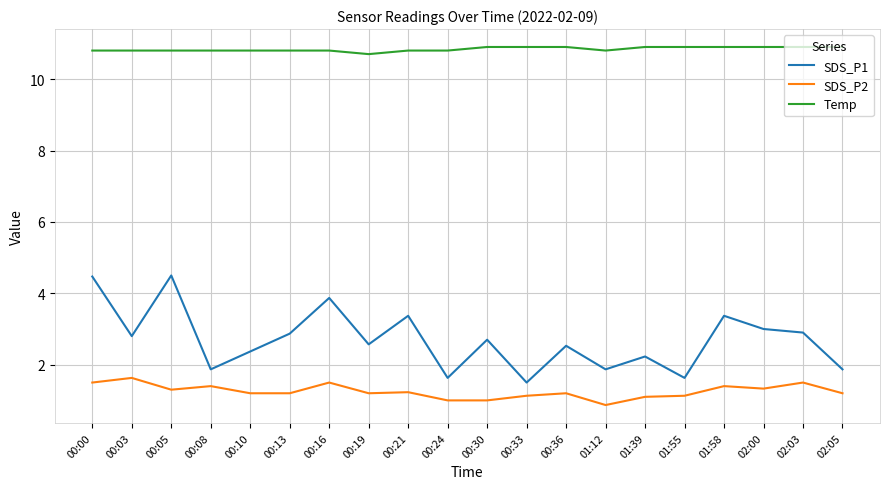

What is the difference between the maximum and minimum values in the SDS_P2 series?

0.8